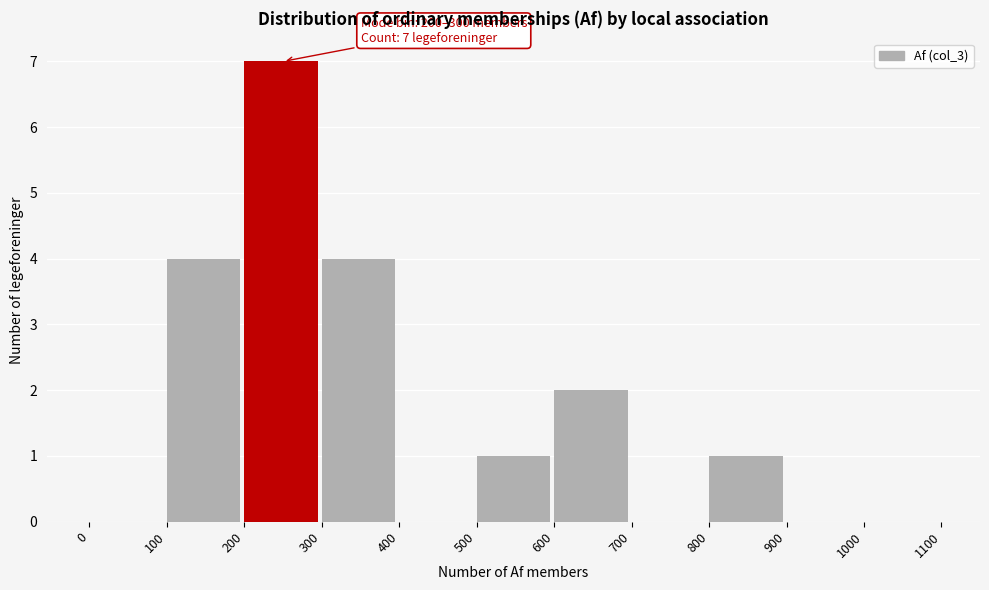

Which range on the x-axis has the tallest bar?

200 to 300